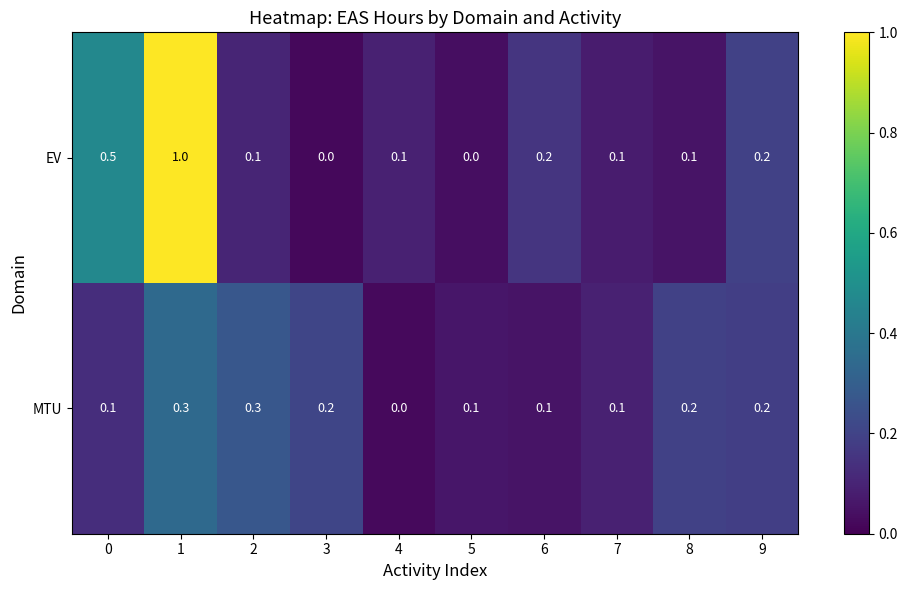

Which series has the largest range (max minus min)?

EV